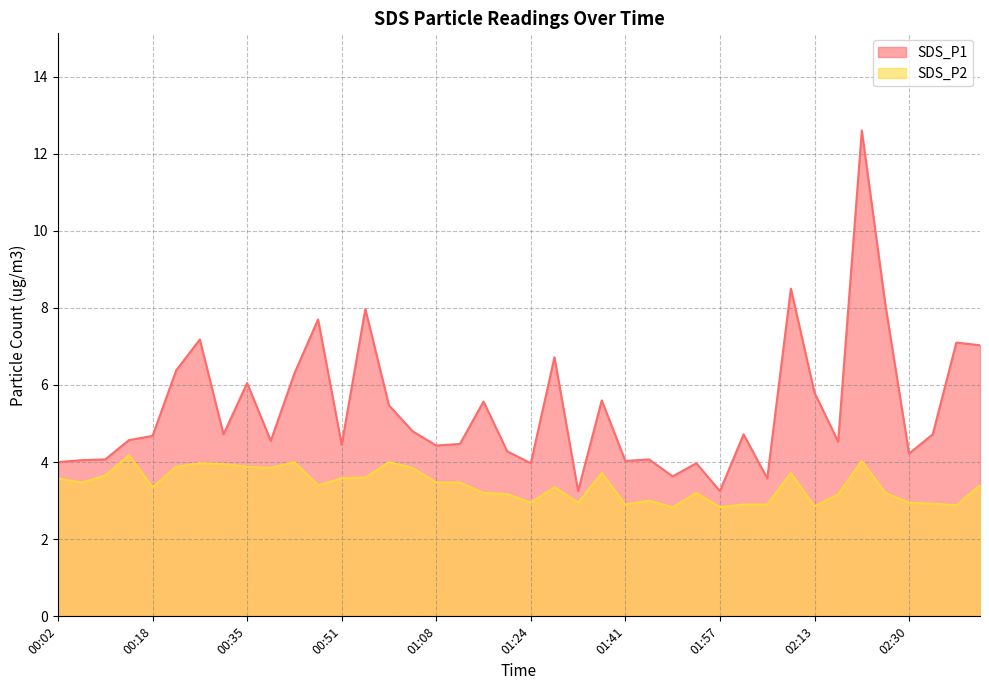

Does the chart have visible grid lines?

Yes